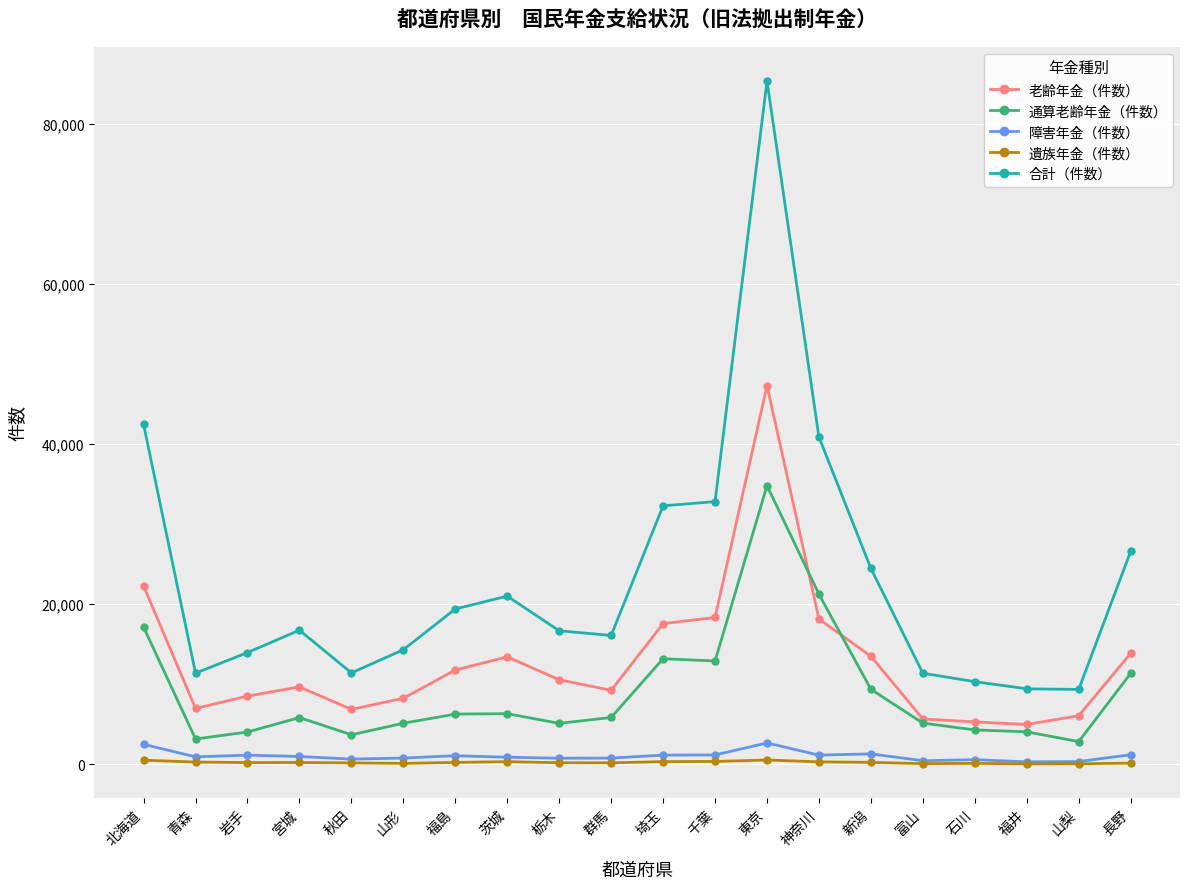

True or false: 遺族年金（件数） has more than 2 points higher than both neighbors.

True